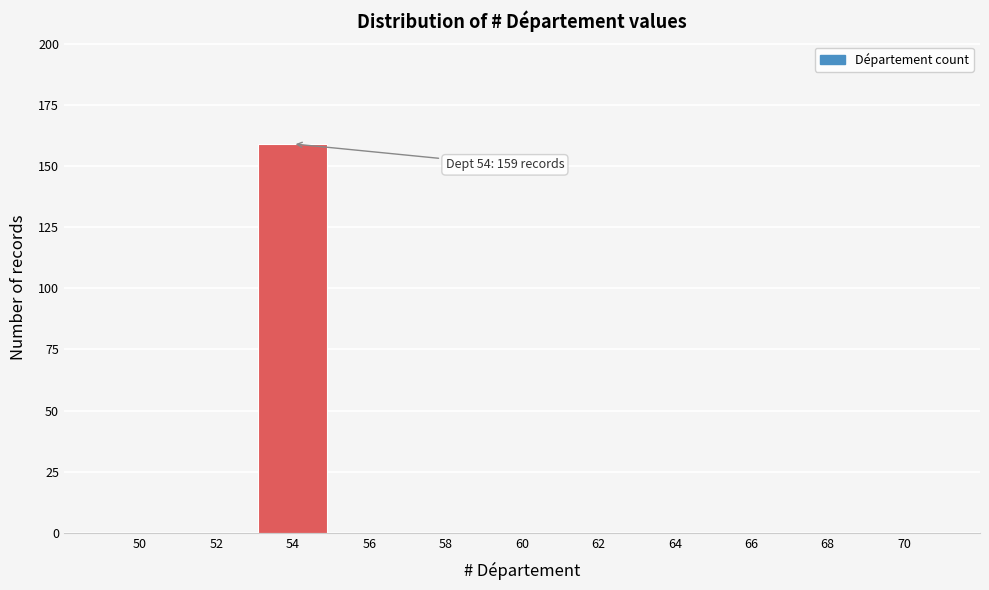

Reading right to left, extract all data points from this chart.

70=0	68=0	66=0	64=0	62=0	60=0	58=0	56=0	54=159	52=0	50=0